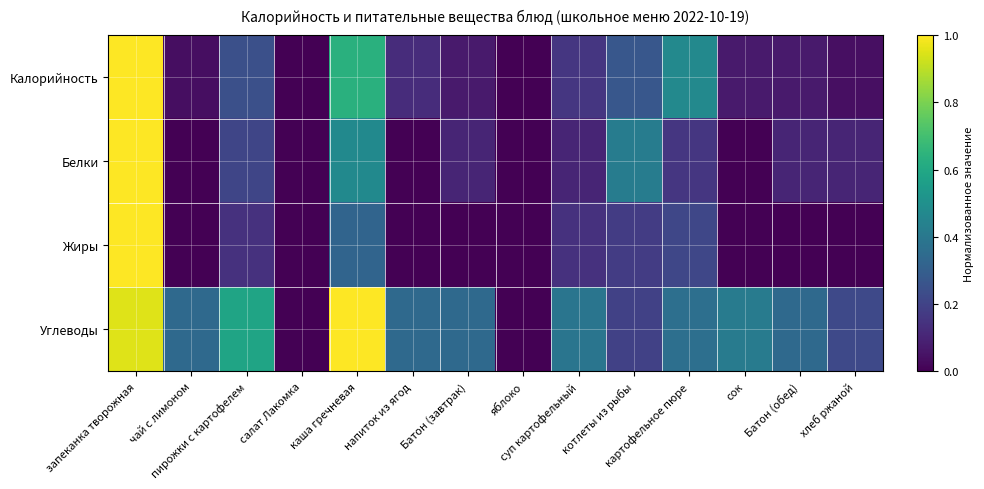

What is the difference between the highest and lowest values at Батон (обед)?

0.3